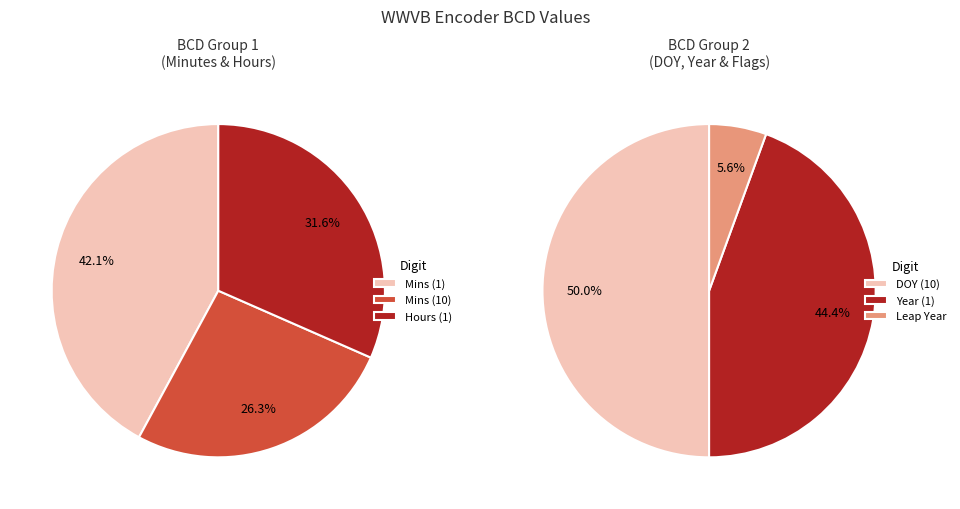

Is there a majority slice in this chart?

No